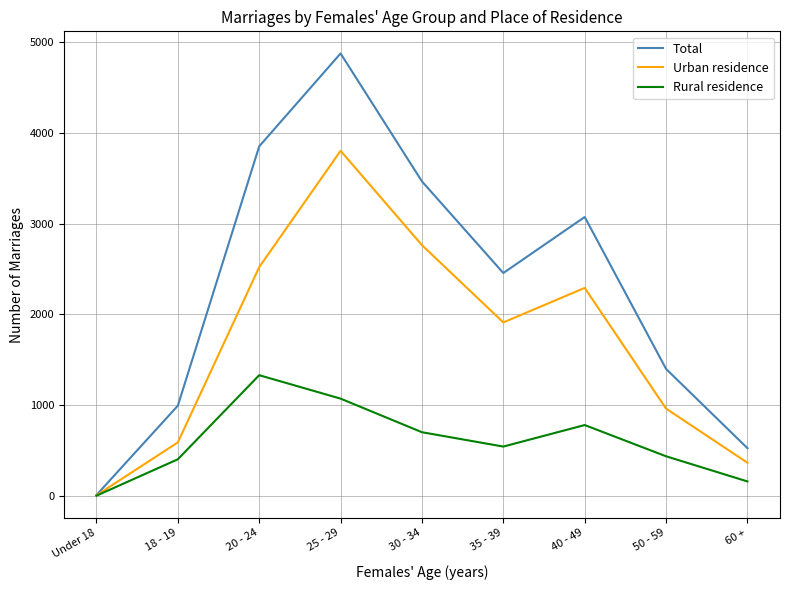

At which label does Urban residence first exceed 1911?

20 - 24